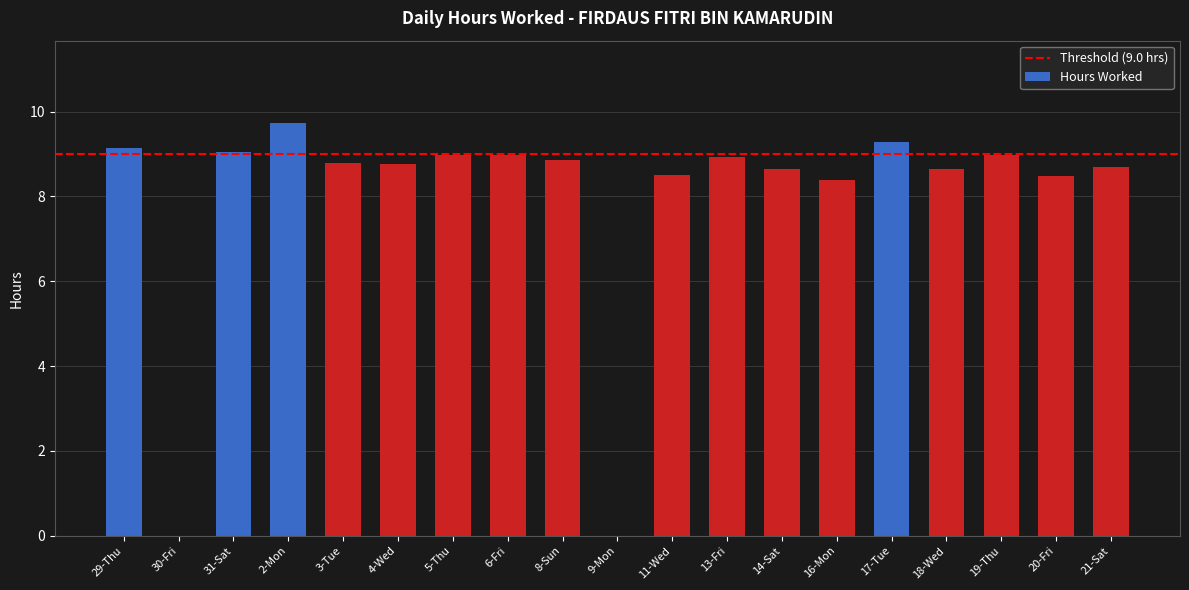

What is the change in value from 2-Mon to 21-Sat?

-1.0